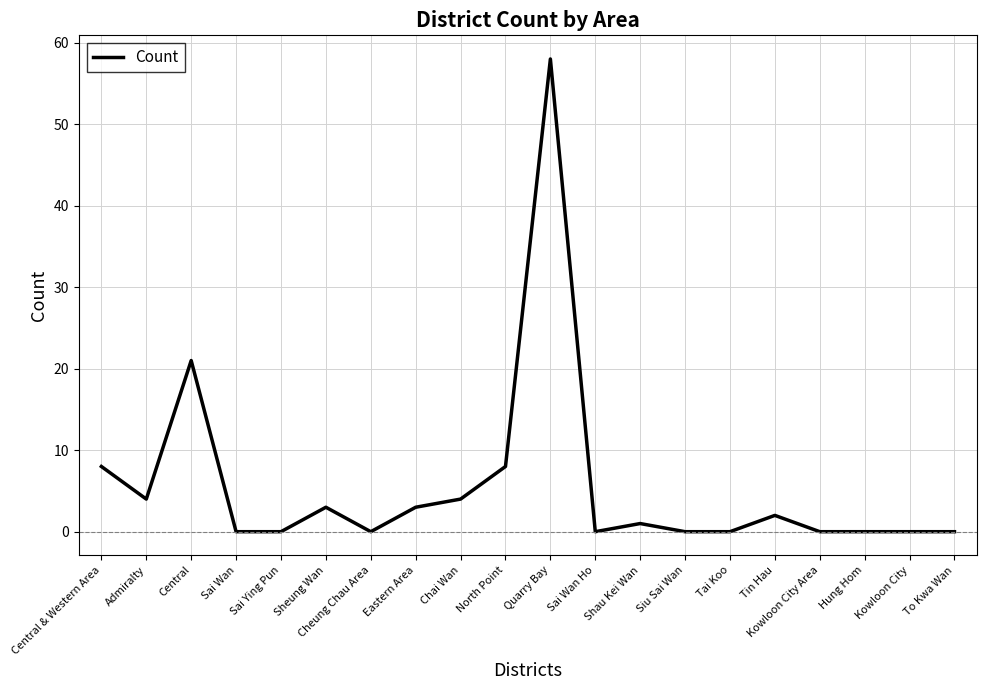

What is the change in value from Central & Western Area to Sai Ying Pun?

-8